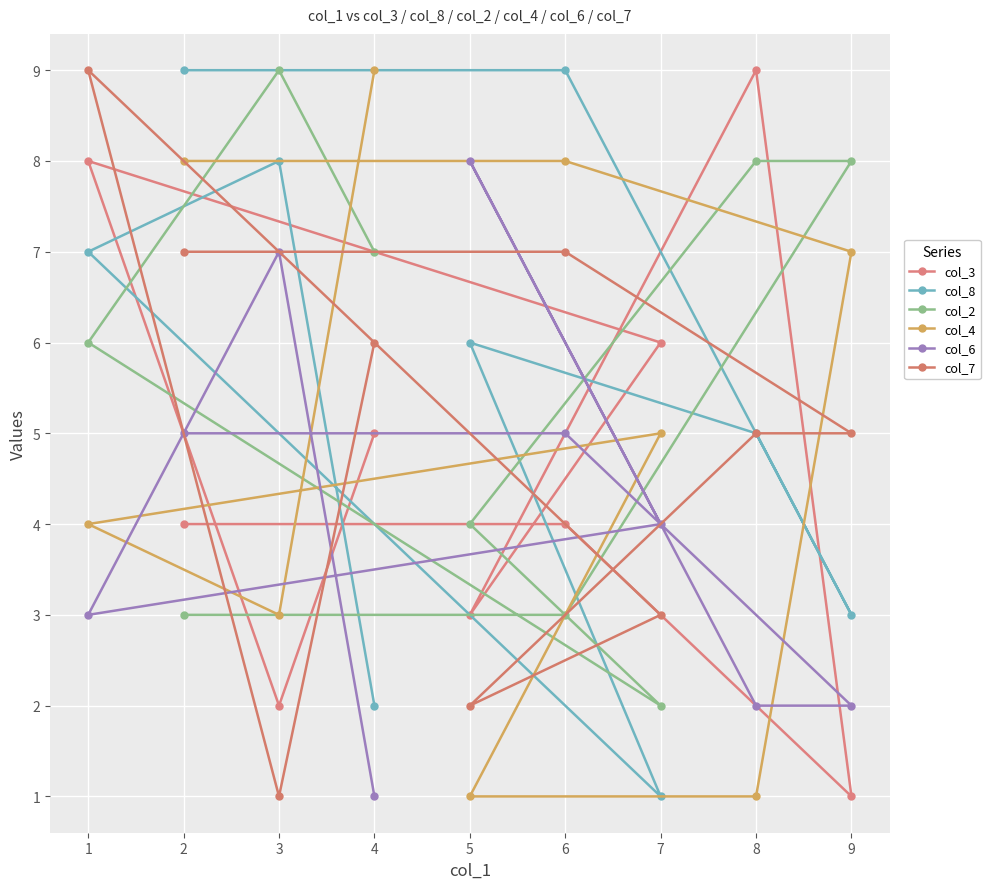

What is the difference between the col_4 values at 2 and 7?

3